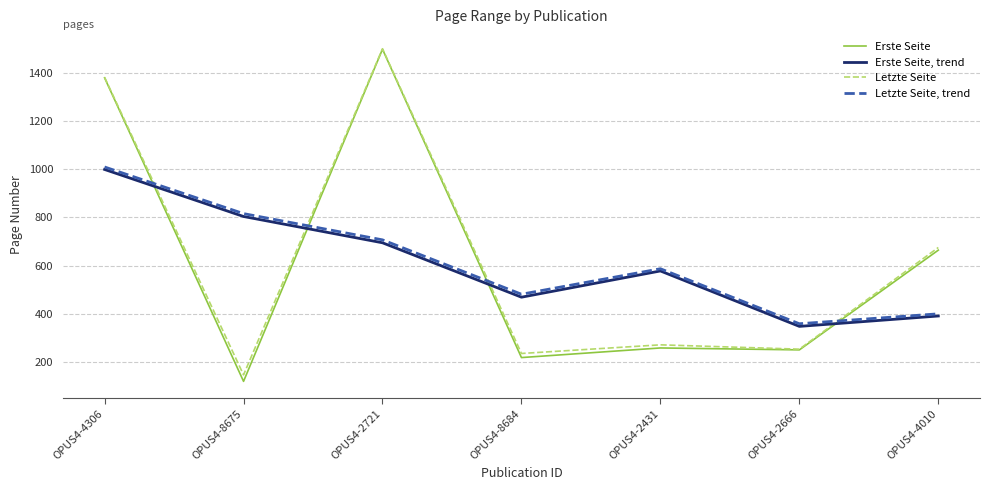

What is the maximum value for Letzte Seite, trend?

1010.0